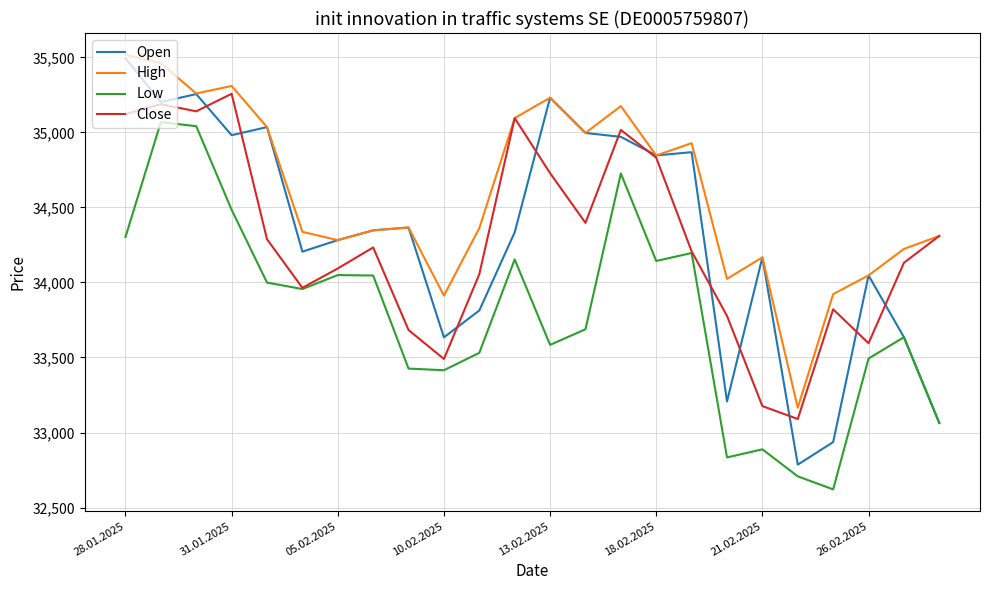

Which series has the largest range (max minus min)?

Open